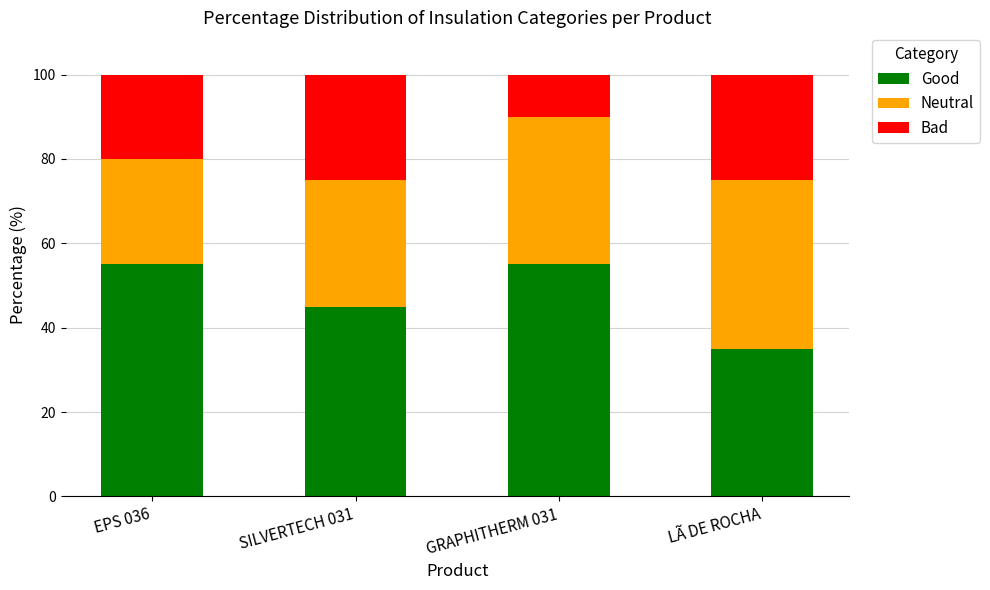

The value of Good at SILVERTECH 031 is 45. True or false?

True